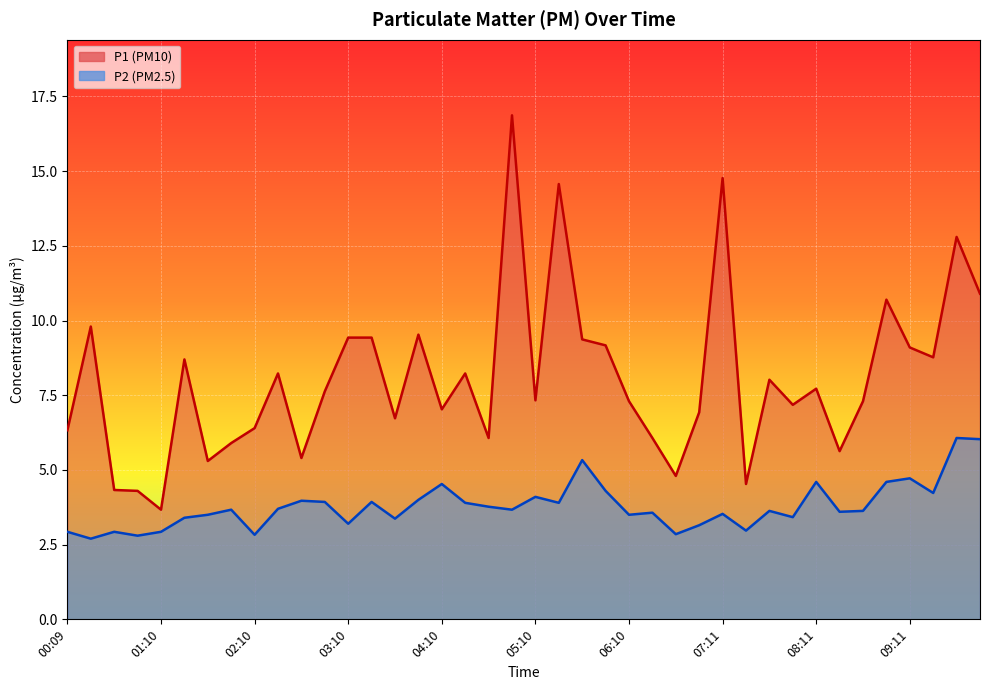

Reading left to right, transcribe all the data shown in this chart.

P1: 00:09=6.3	00:24=9.8	00:39=4.3	00:55=4.3	01:10=3.7	01:25=8.7	01:40=5.3	01:55=5.9	02:10=6.4	02:25=8.2	02:40=5.4	02:55=7.6	03:10=9.4	03:25=9.4	03:40=6.7	03:55=9.5	04:10=7.0	04:25=8.2	04:40=6.1	04:55=16.9	05:10=7.3	05:25=14.6	05:40=9.4	05:55=9.2	06:10=7.3	06:25=6.1	06:41=4.8	06:56=6.9	07:11=14.8	07:26=4.5	07:41=8.0	07:56=7.2	08:11=7.7	08:26=5.6	08:41=7.3	08:56=10.7	09:11=9.1	09:26=8.8	09:41=12.8	09:56=10.9
P2: 00:09=2.9	00:24=2.7	00:39=2.9	00:55=2.8	01:10=2.9	01:25=3.4	01:40=3.5	01:55=3.7	02:10=2.8	02:25=3.7	02:40=4.0	02:55=3.9	03:10=3.2	03:25=3.9	03:40=3.4	03:55=4.0	04:10=4.5	04:25=3.9	04:40=3.8	04:55=3.7	05:10=4.1	05:25=3.9	05:40=5.3	05:55=4.3	06:10=3.5	06:25=3.6	06:41=2.9	06:56=3.1	07:11=3.5	07:26=3.0	07:41=3.6	07:56=3.4	08:11=4.6	08:26=3.6	08:41=3.6	08:56=4.6	09:11=4.7	09:26=4.2	09:41=6.1	09:56=6.0